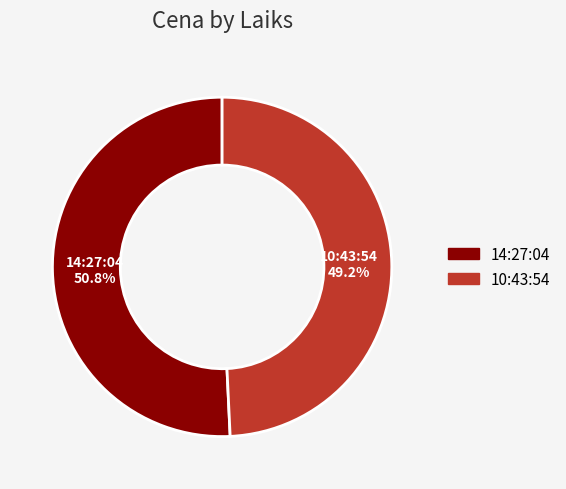

Rank the categories by value from highest to lowest.

14:27:04, 10:43:54